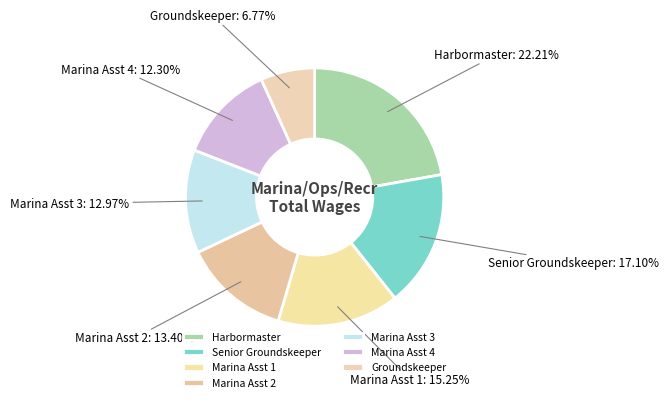

Combined, do Marina Asst 1 and Marina Asst 4 account for over 50%?

No